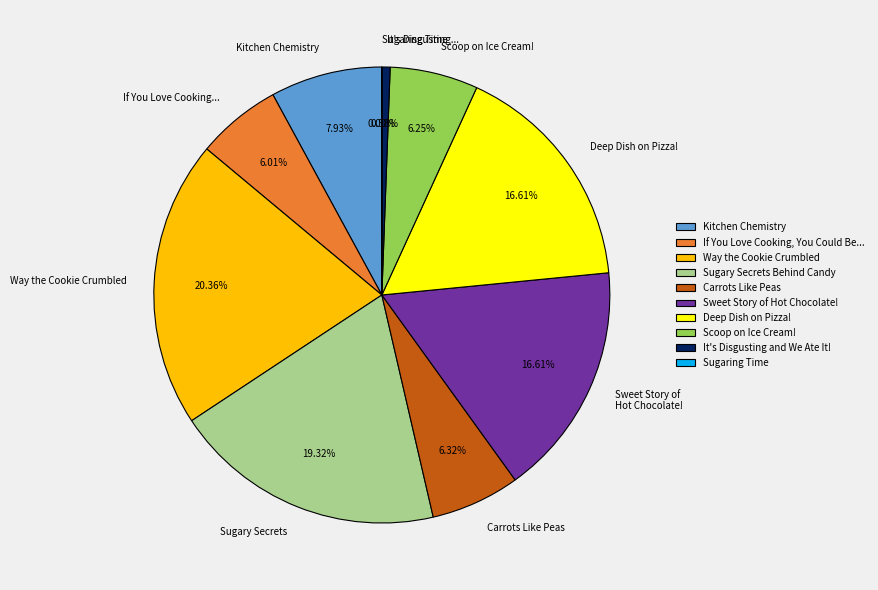

True or false: Scoop on Ice Cream! accounts for 6% of the total.

True